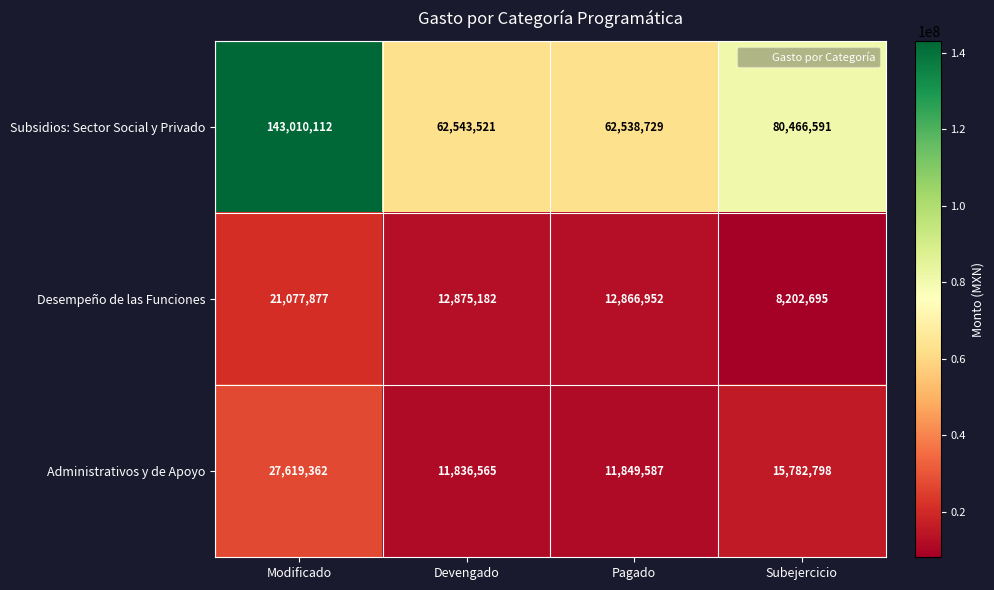

What is the difference between the highest and lowest values at Pagado?

50689142